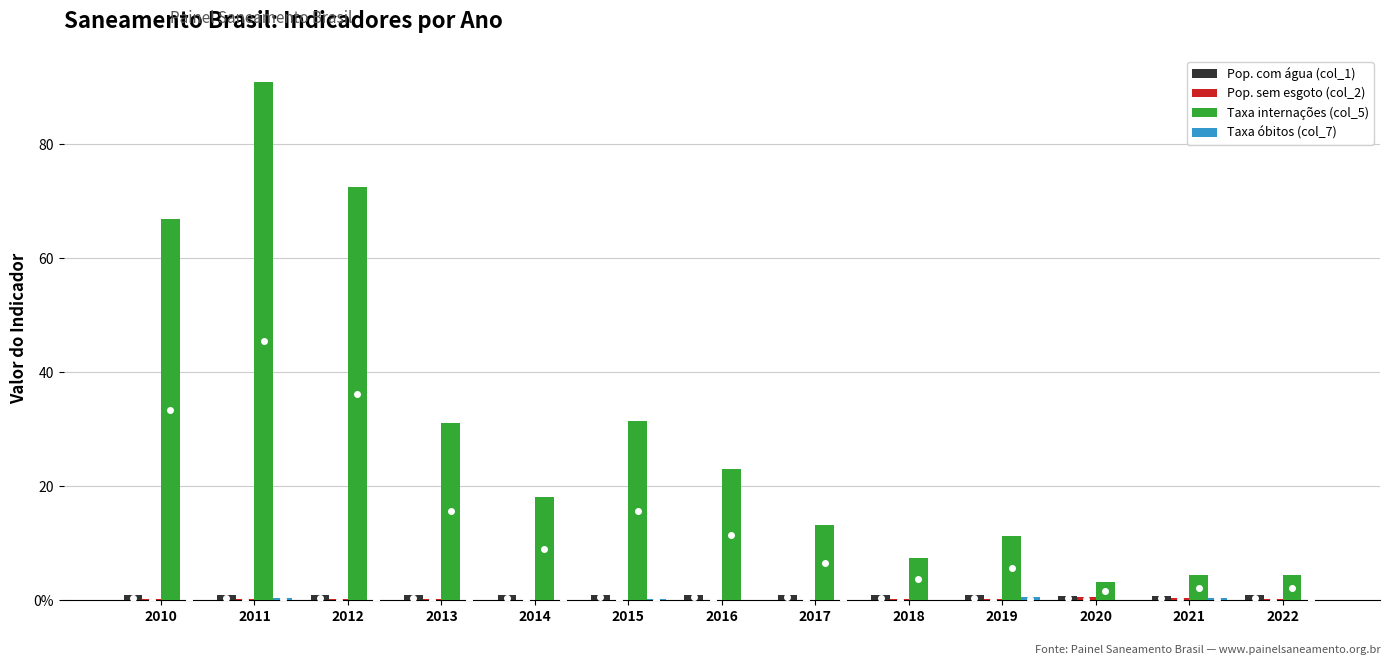

The Taxa óbitos (col_7) series shows 0.2 at 2010. True or false?

False